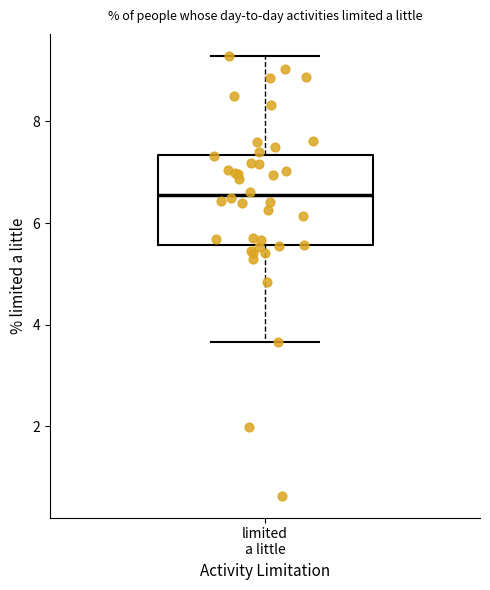

Read this box plot against the y-axis: the position of the median line, the range covered by the box, and the ends of both whiskers. The values are not printed on the chart, so give them approximately, as read against the axis.

median 6.6, box 5.6 to 7.4, whiskers 3.6 to 9.2